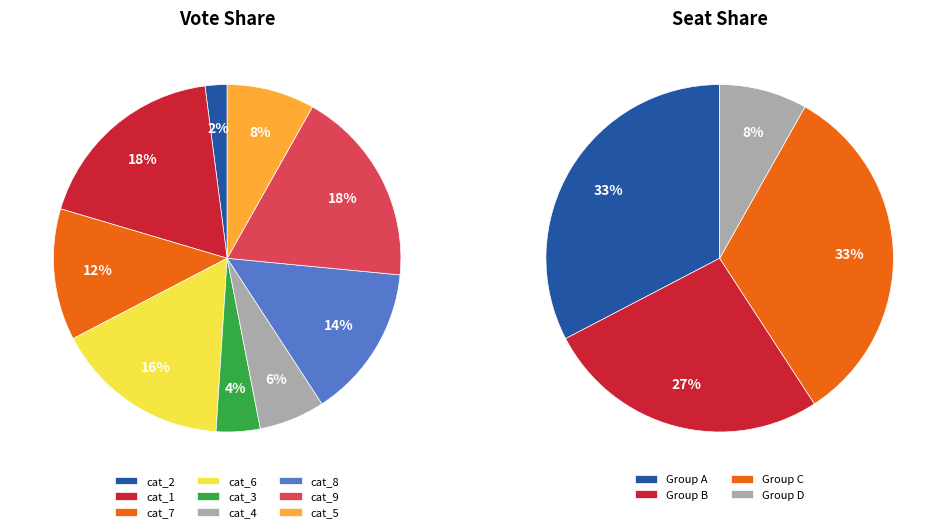

What is the smallest slice in the pie chart?

2